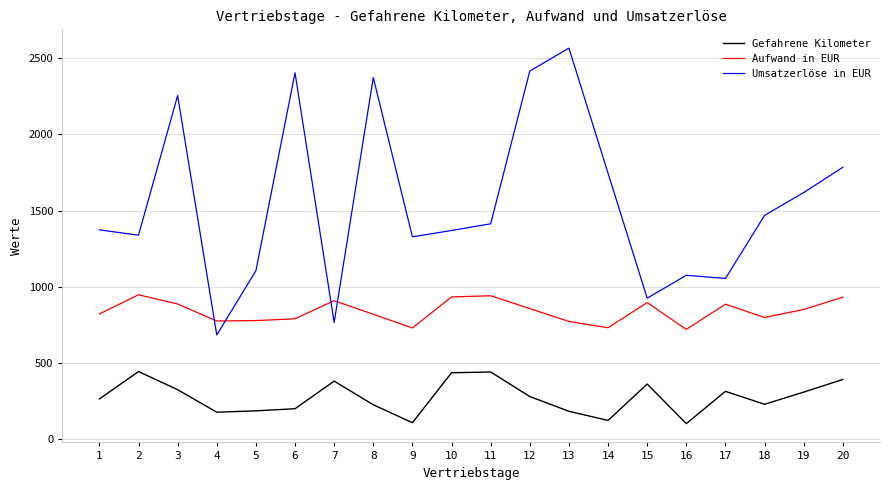

At which label does Umsatzerlöse in EUR first exceed 1413?

3